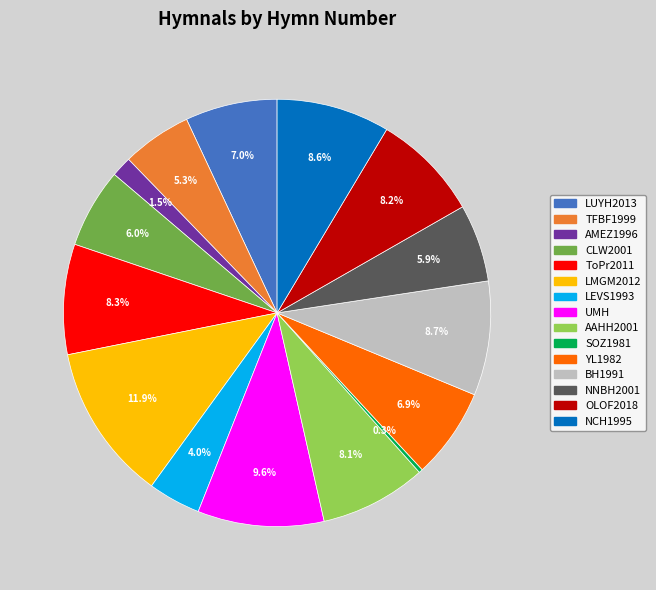

Is there any slice that represents more than half of the pie?

No